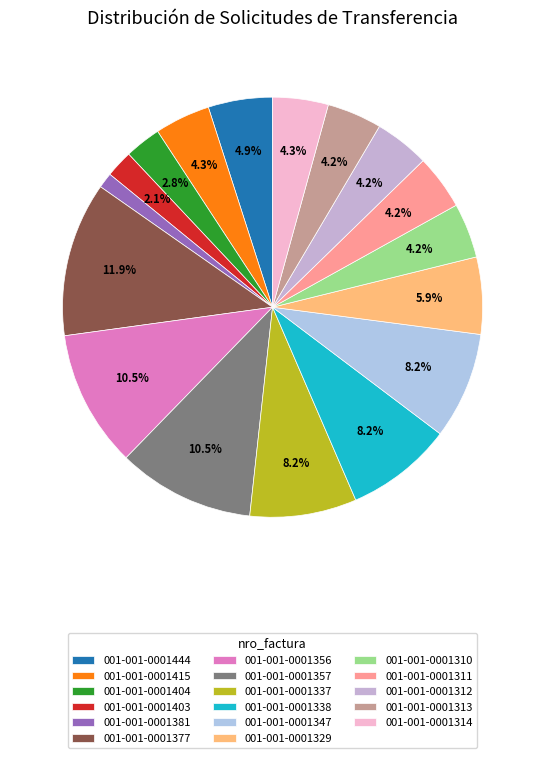

Does any single category account for the majority?

No